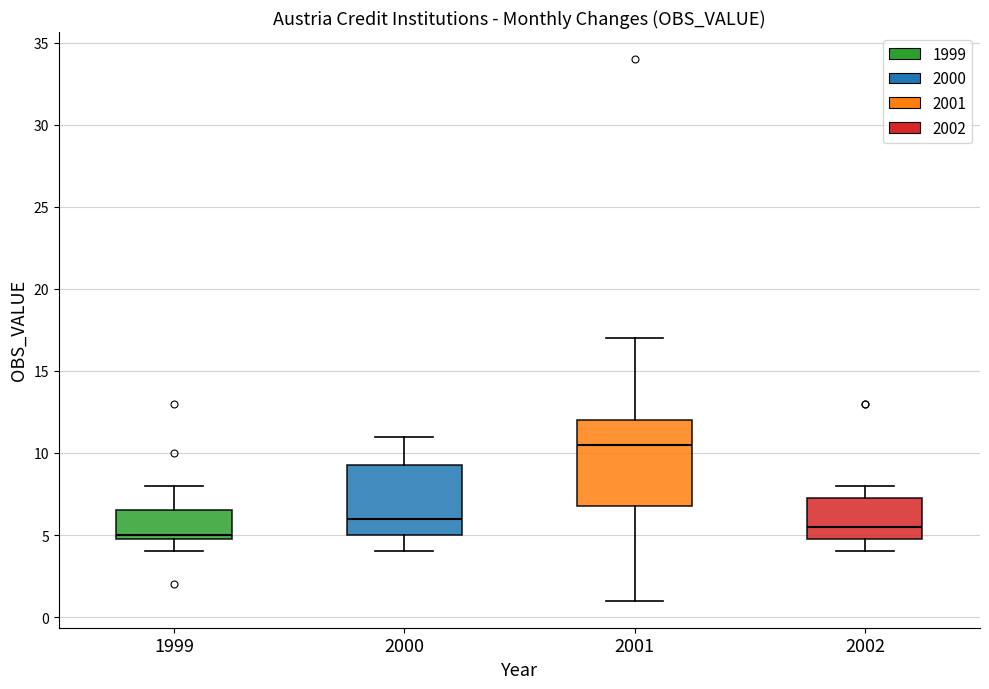

Which box's median line is the highest?

2001